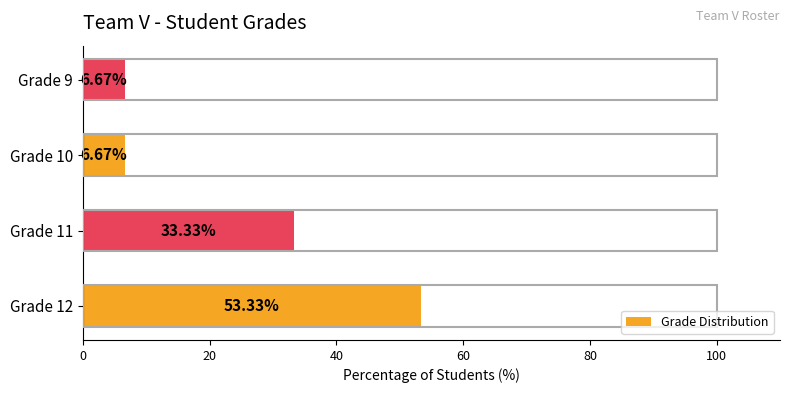

What is the difference between the maximum and second lowest values?

46.7